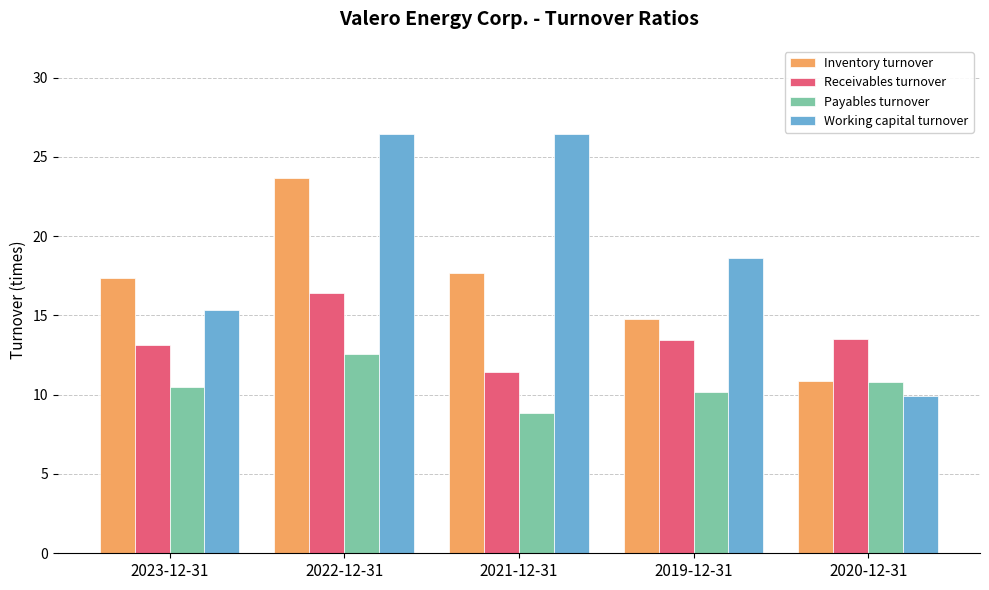

At which label does Inventory turnover reach its peak?

2022-12-31